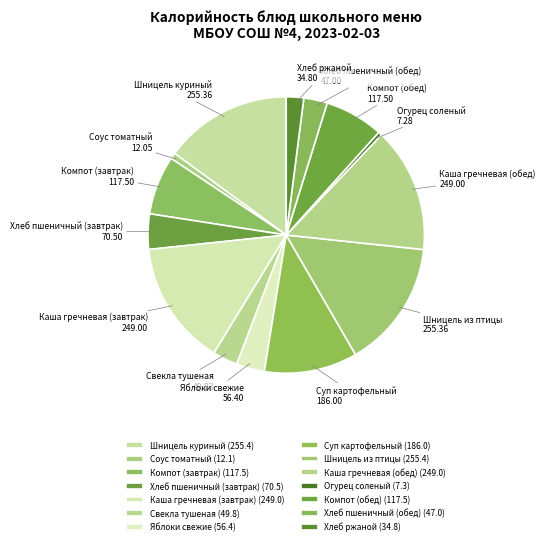

Is it true that Огурец соленый is 6% of the pie?

False